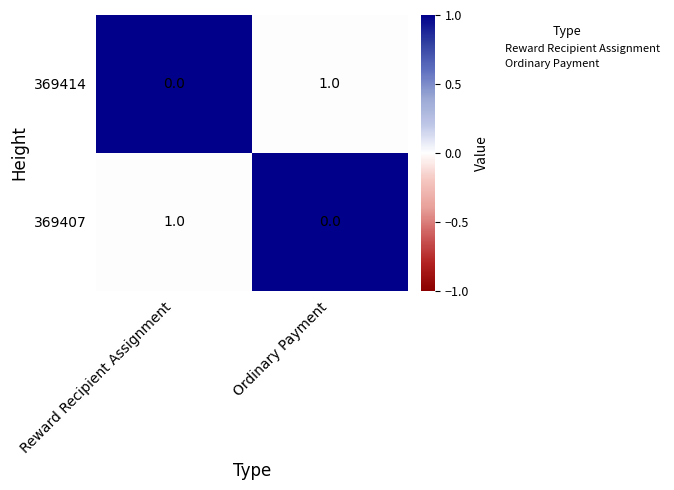

Rank the categories by 369414 value from highest to lowest.

Ordinary Payment, Reward Recipient Assignment